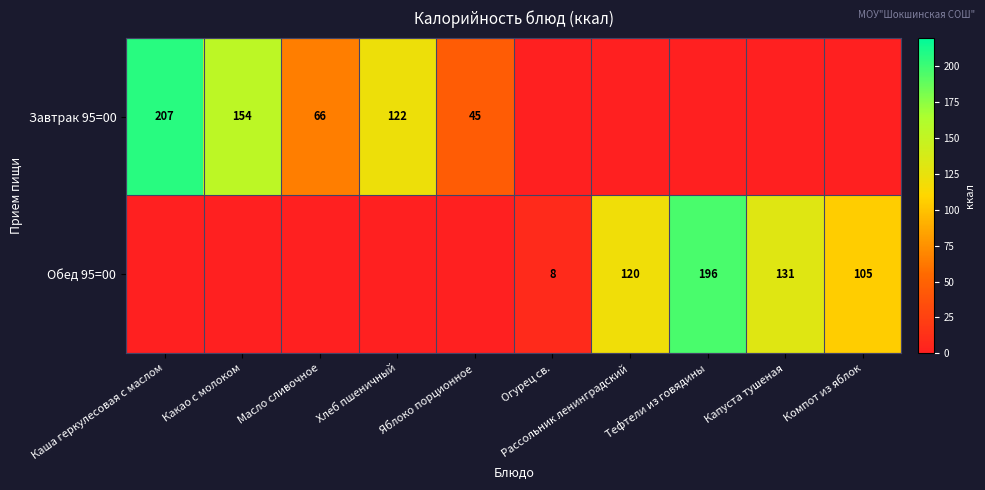

Is the value of Обед 95=00 at Рассольник ленинградский greater than the value of Завтрак 95=00 at Хлеб пшеничный?

No